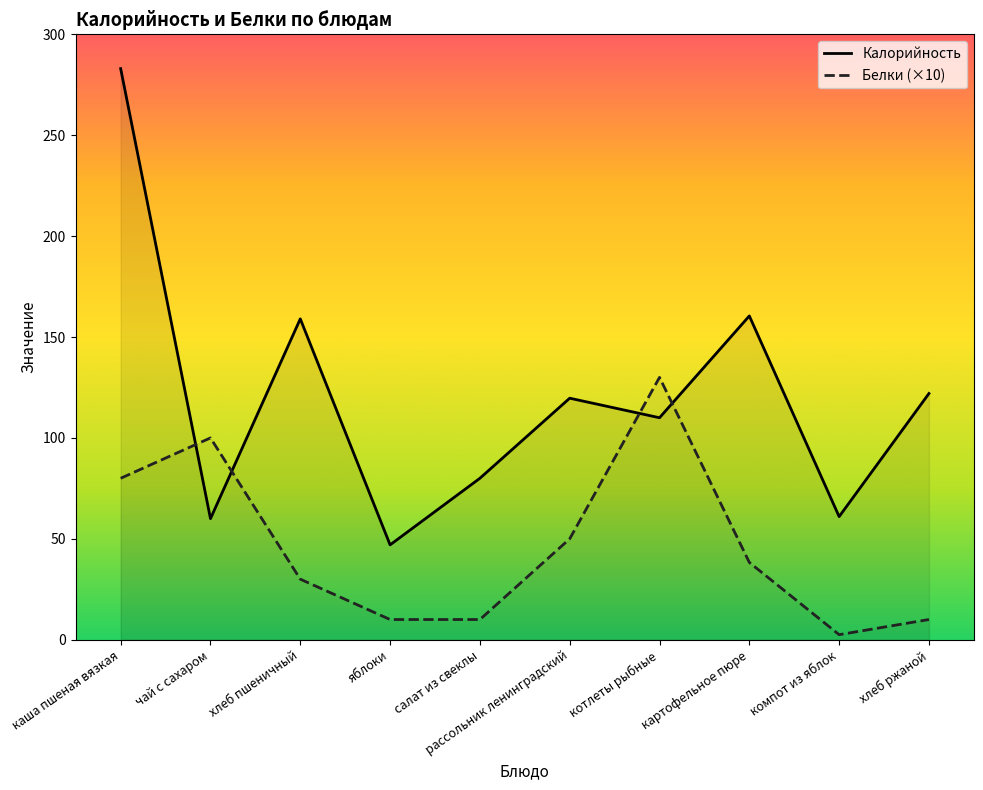

What are all the series names shown in the legend?

Калорийность, Белки (×10)